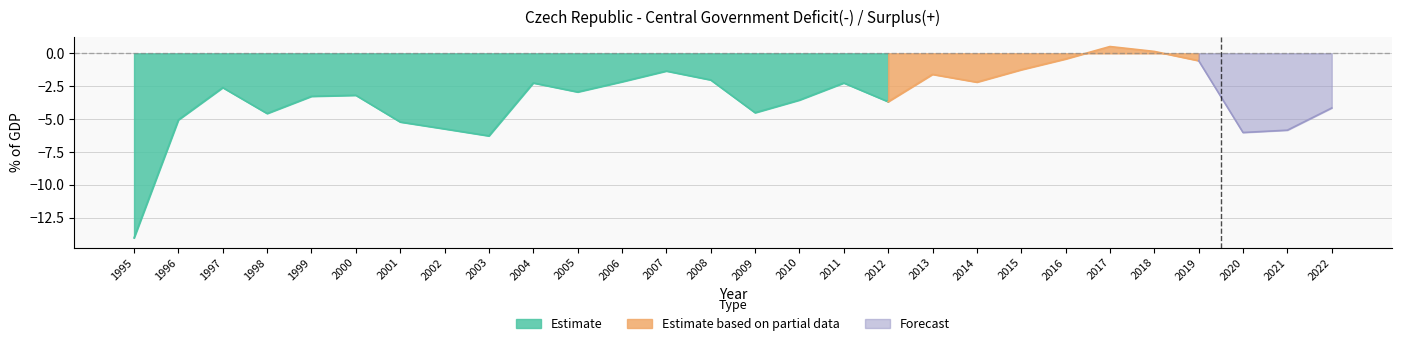

Rank the categories by value from lowest to highest.

1995, 2003, 2020, 2021, 2002, 2001, 1996, 1998, 2009, 2022, 2012, 2010, 1999, 2000, 2005, 1997, 2011, 2004, 2014, 2006, 2008, 2013, 2007, 2015, 2019, 2016, 2018, 2017